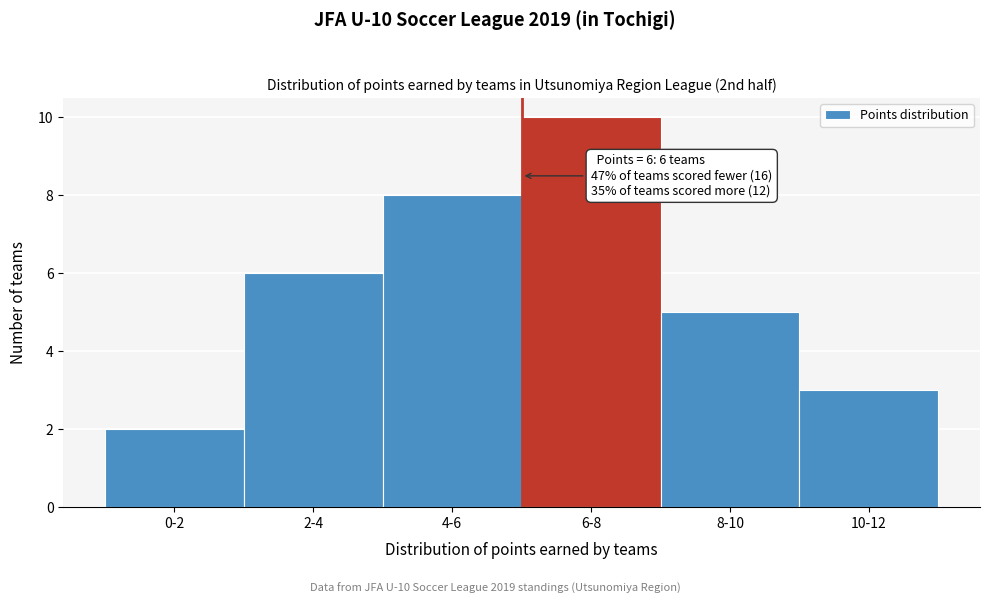

Reading right to left, list all the values displayed in this chart.

3	5	10	8	6	2